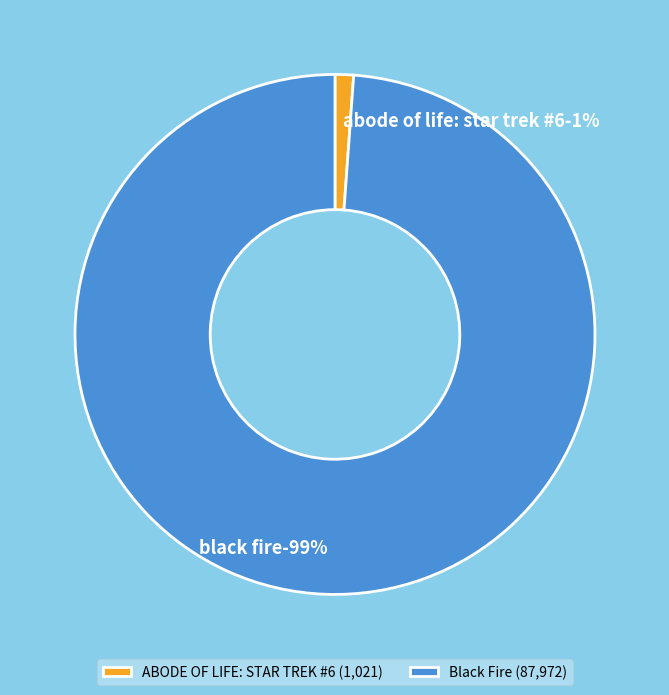

Does Black Fire account for over 50% of the chart?

Yes